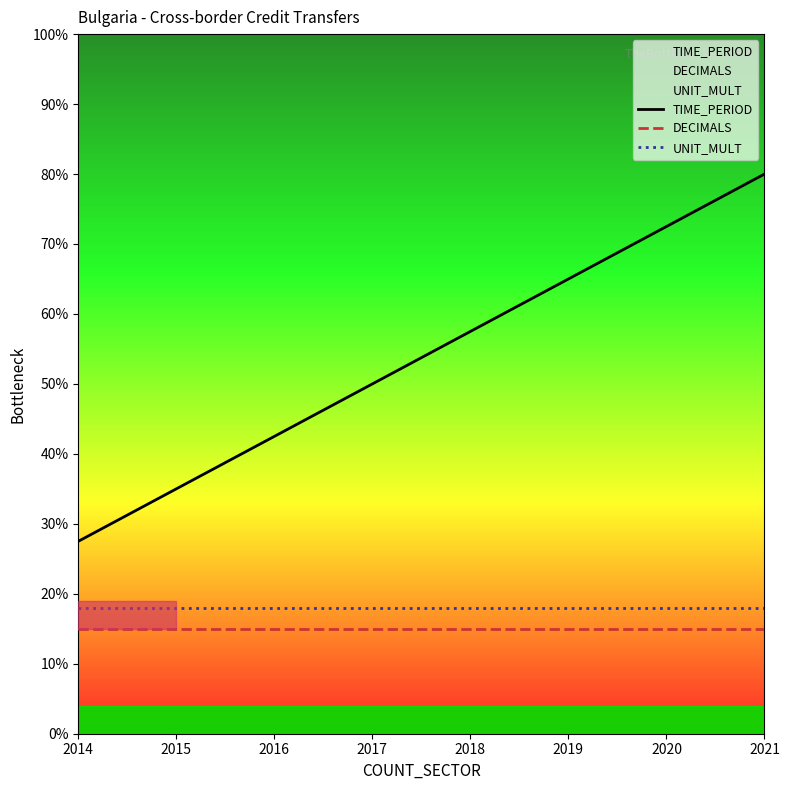

What is the smallest value displayed?

15.0